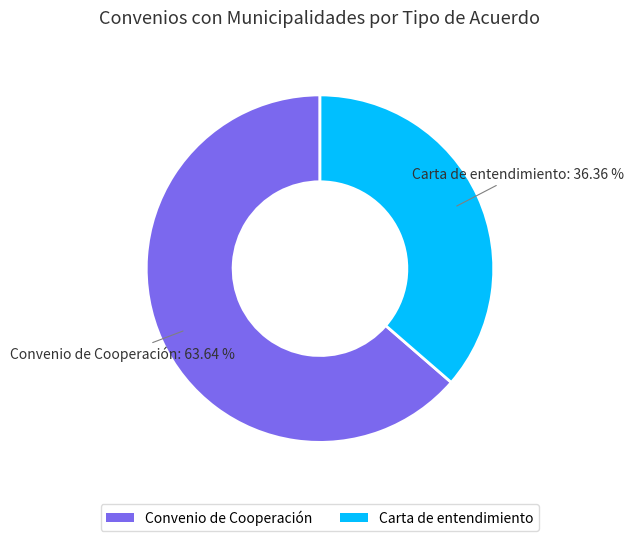

Is the sum of Carta de entendimiento and Convenio de Cooperación greater than half?

Yes